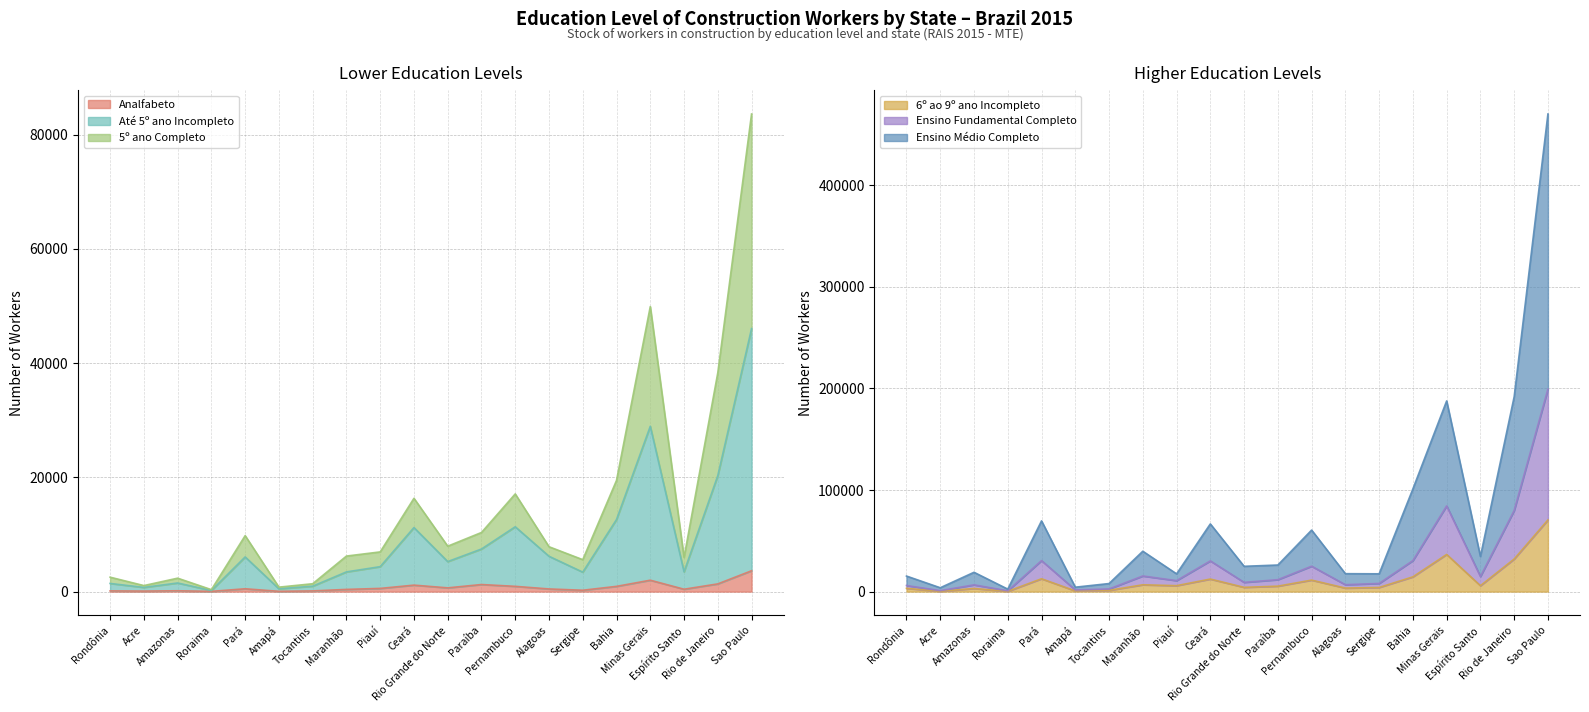

True or false: Ensino Médio Completo and 5º ano Completo cross at least once.

False